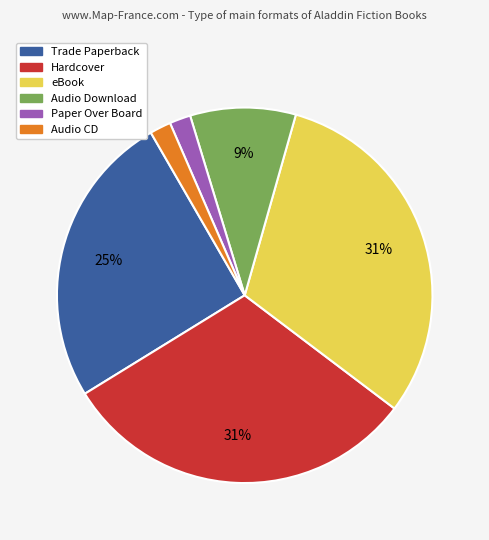

To the nearest percent, what is the combined percentage of Audio CD and Trade Paperback?

27%